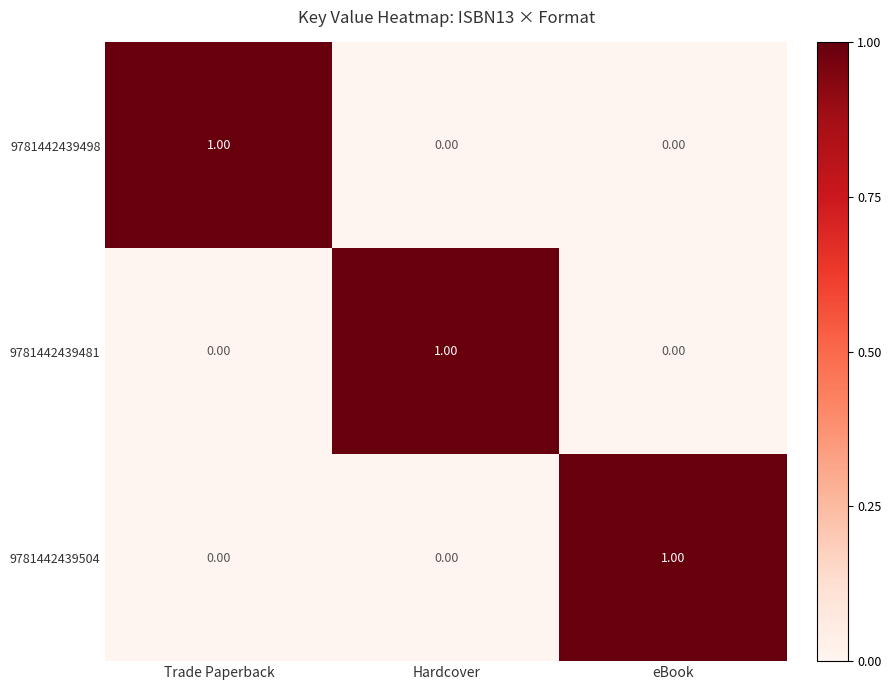

At how many categories does at least one series exceed 0?

3